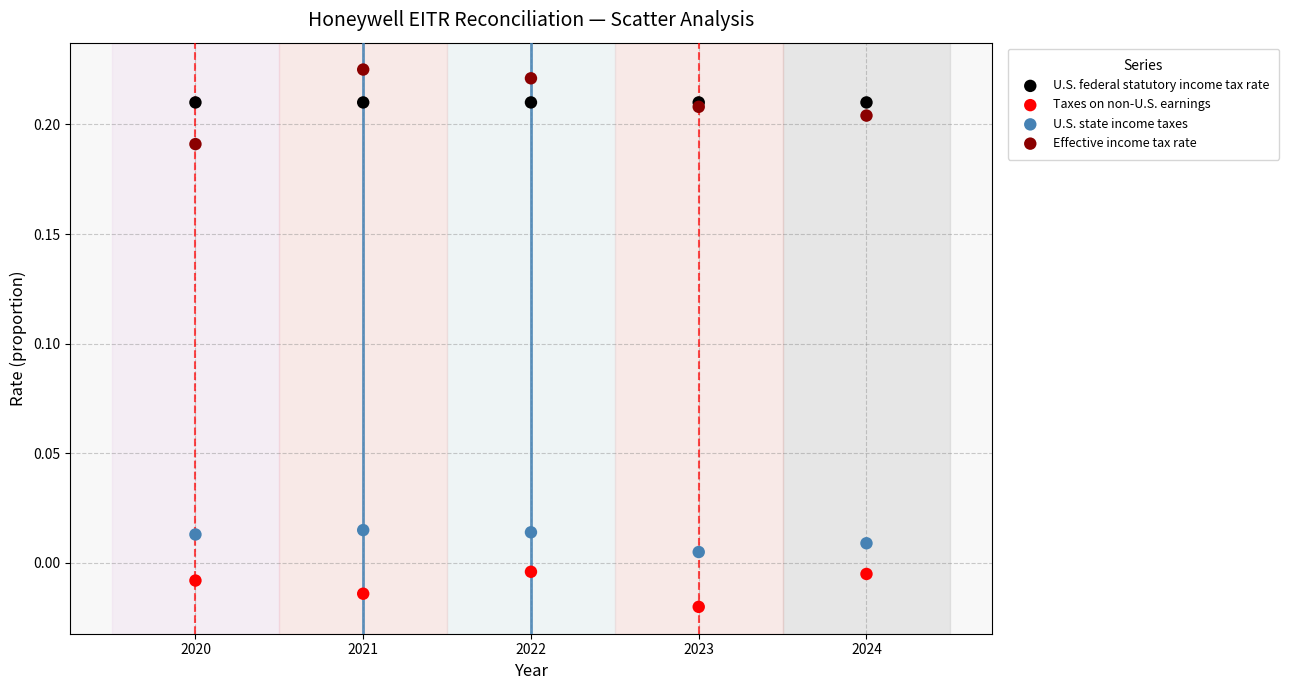

Which series contains the lowest Y value?

Taxes on non-U.S. earnings